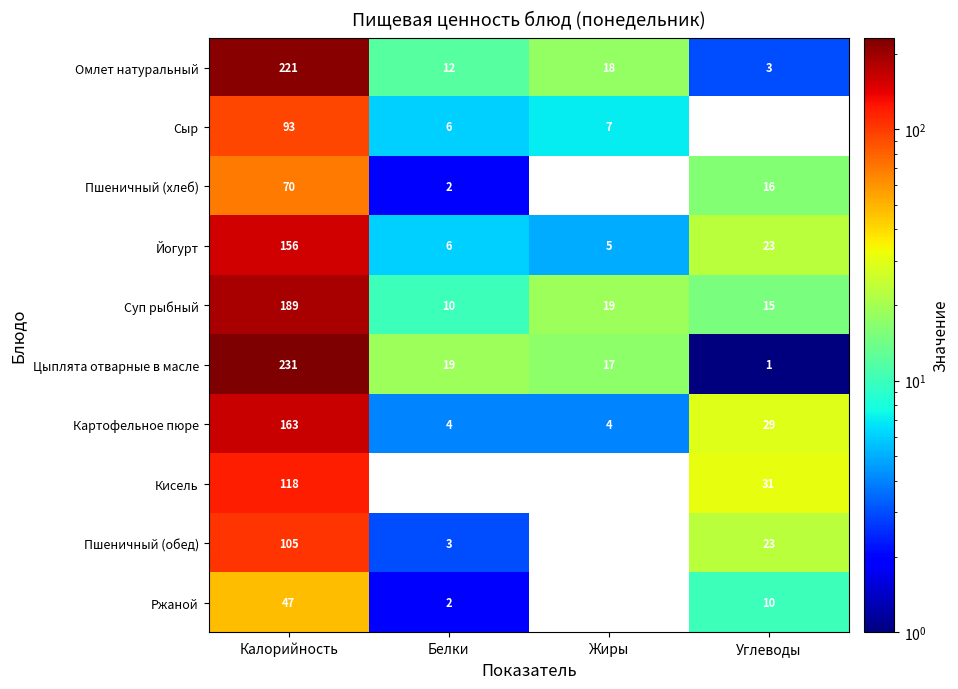

Is it true that Омлет натуральный equals 4 at Углеводы?

False